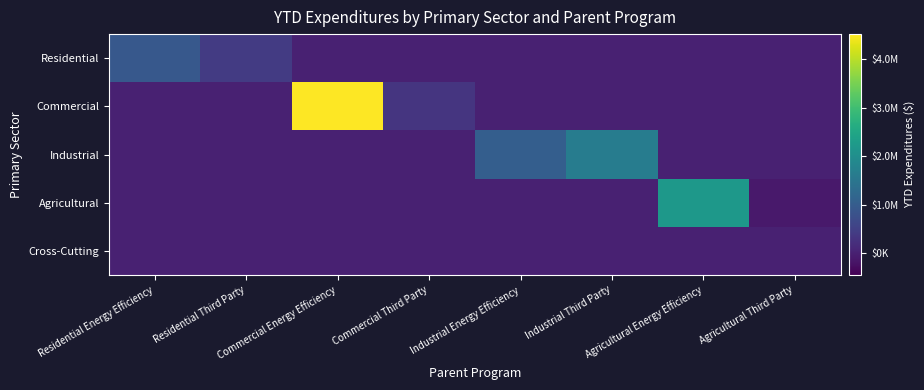

What is the greatest value displayed?

4514032